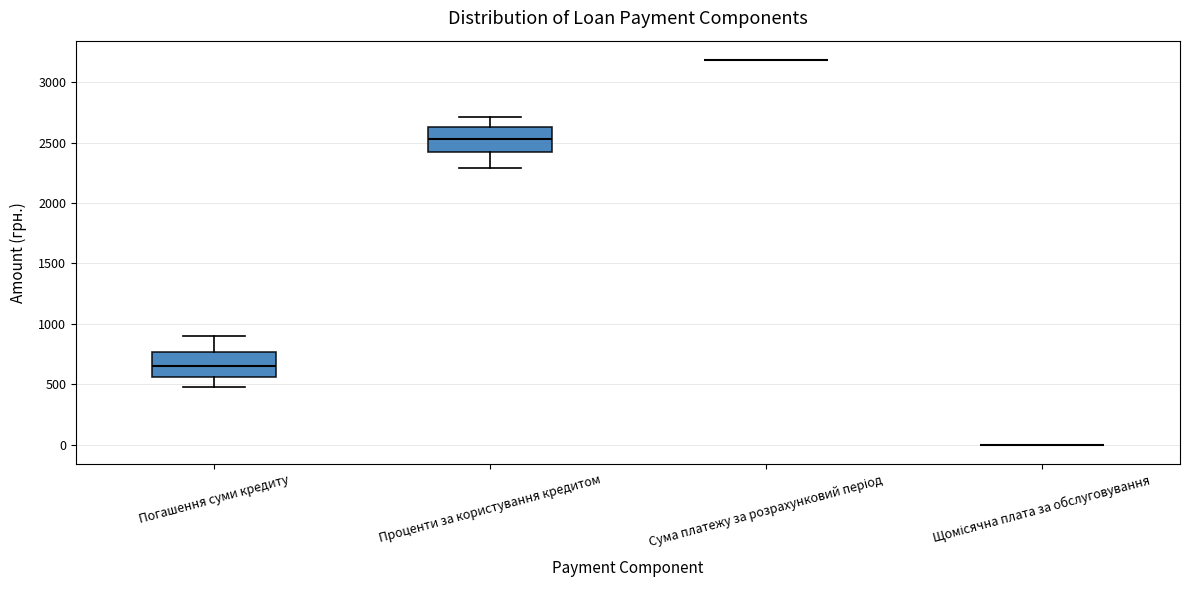

Reading left to right, transcribe this box plot: for each box, give where its median line is, the range the box spans, and where its two whiskers end, as read against the y-axis. The values are not printed on the chart, so give them approximately, as read against the axis.

Погашення суми кредиту: median 650, box 550 to 750, whiskers 500 to 900
Проценти за користування кредитом: median 2550, box 2400 to 2650, whiskers 2300 to 2700
Сума платежу за розрахунковий період: box collapsed to a line at 3200, whiskers 3200 to 3200
Щомісячна плата за обслуговування: box collapsed to a line at 0, whiskers 0 to 0